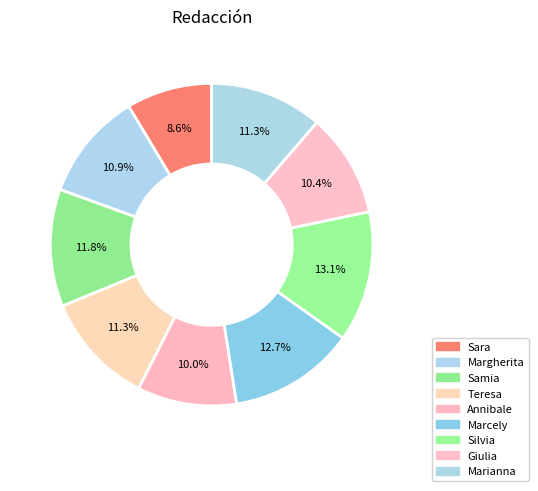

How many slices are in this pie chart?

9